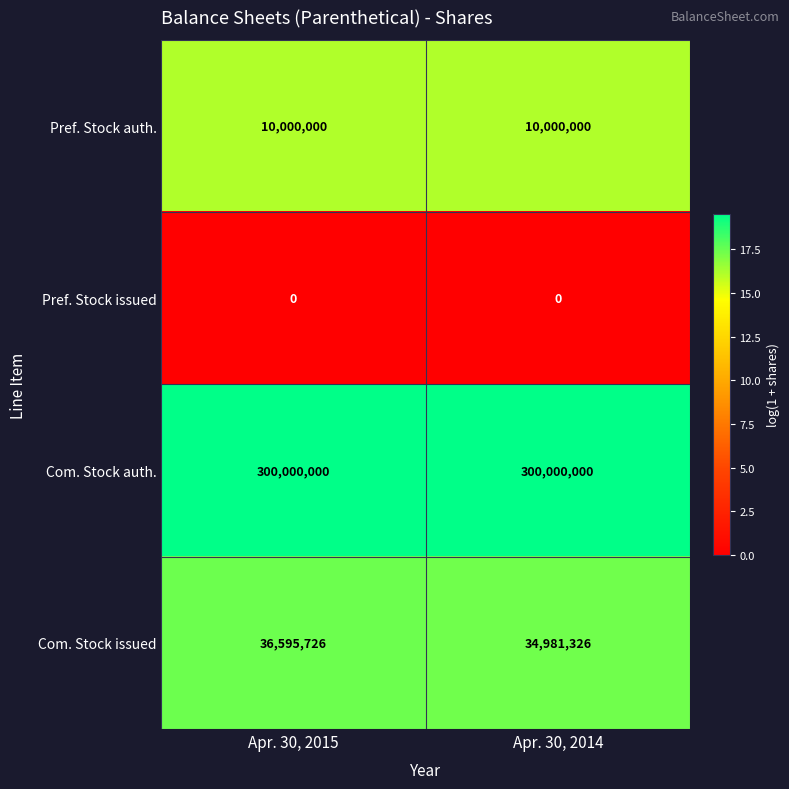

What is the difference between the highest and lowest values at Apr. 30, 2015?

300000000